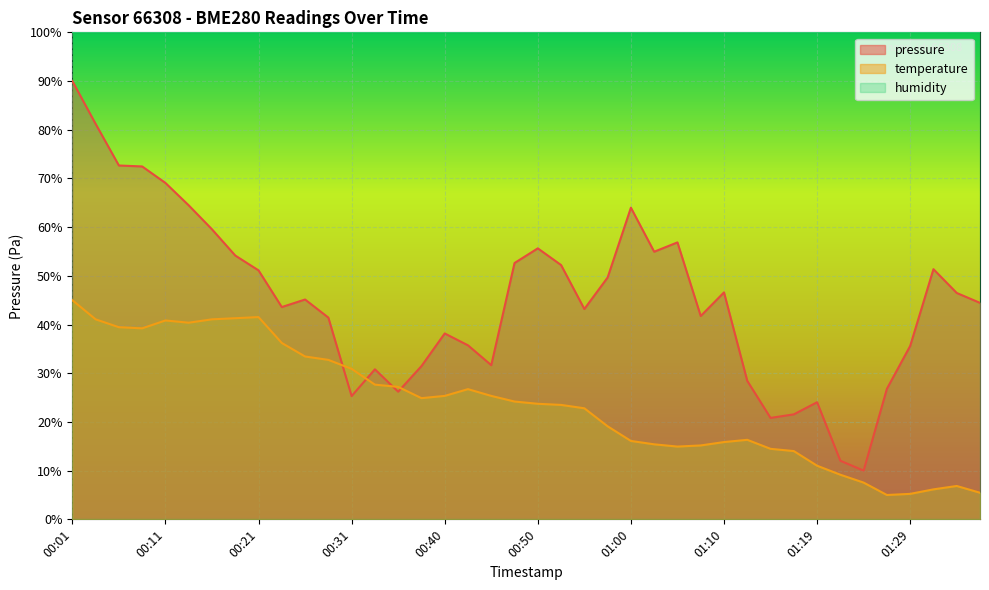

What is the label of the 29th point from the left?

01:10